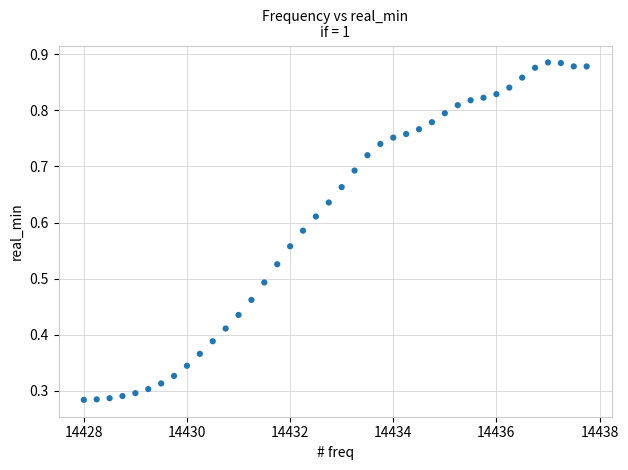

What is the range of X values (max minus min)?

9.8